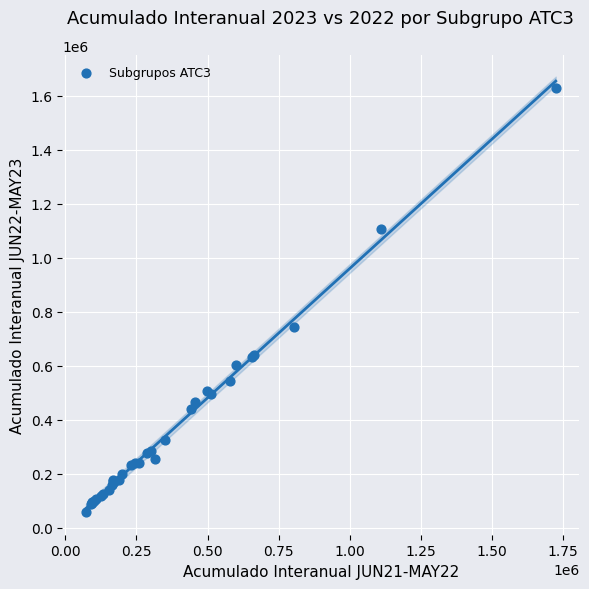

What Y value in the scatter plot is closest to 844144?

742325.7